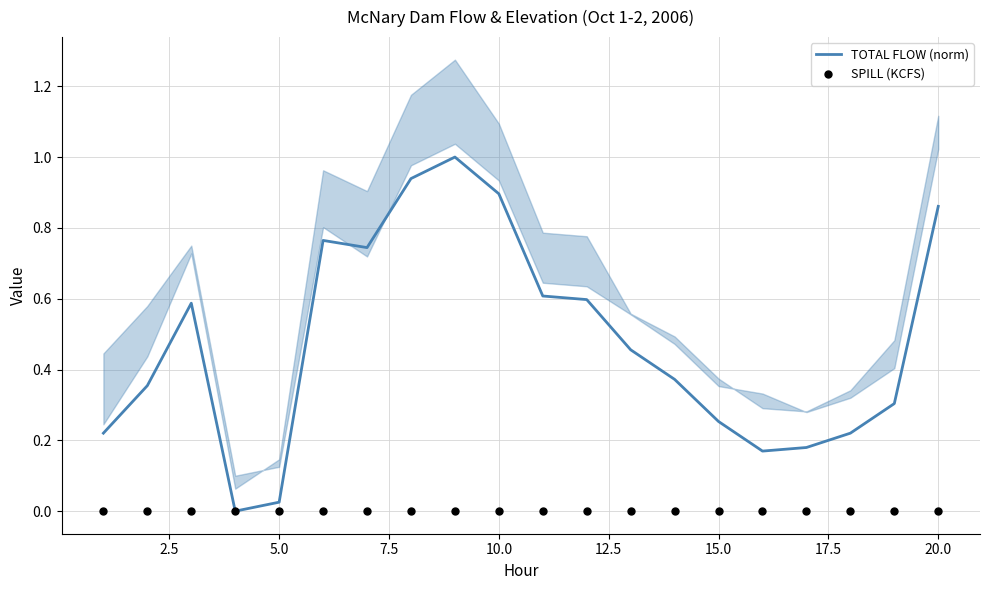

Which series has the widest spread of Y values?

TOTAL FLOW (norm)